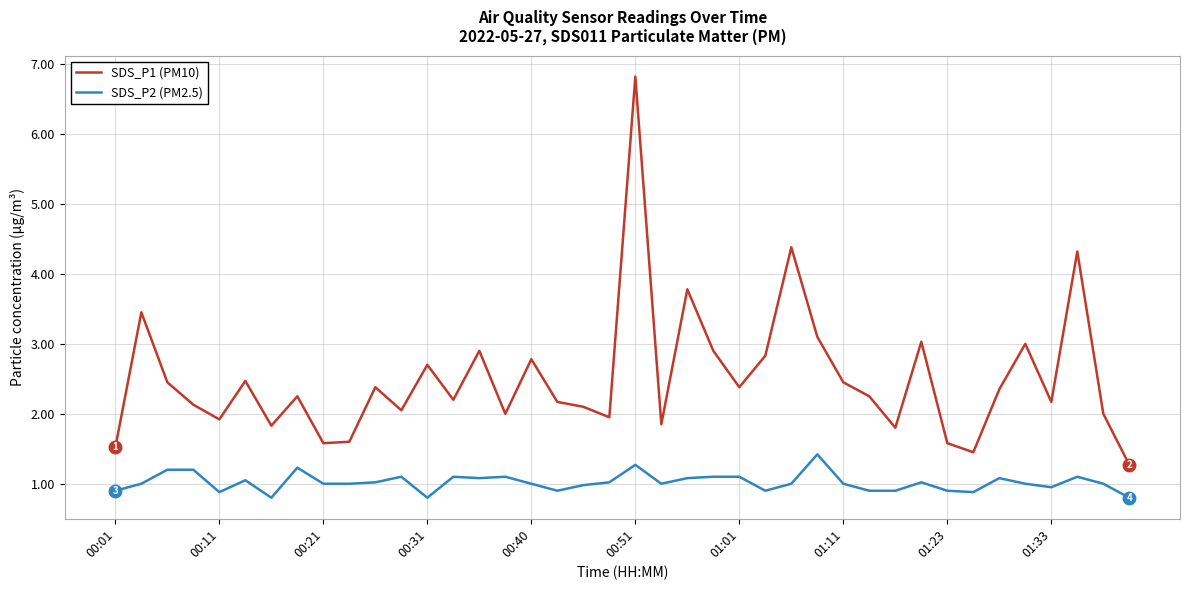

Which series has the largest range (max minus min)?

SDS_P1 (PM10)